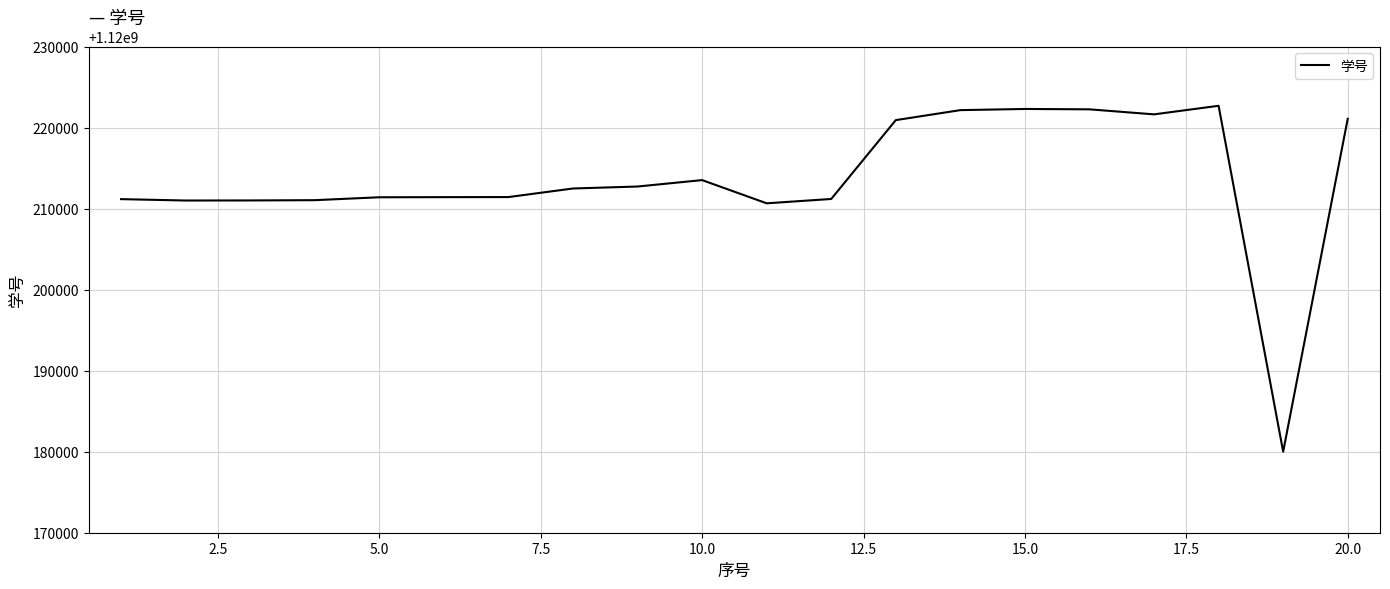

How many values are below 1120212478?

10